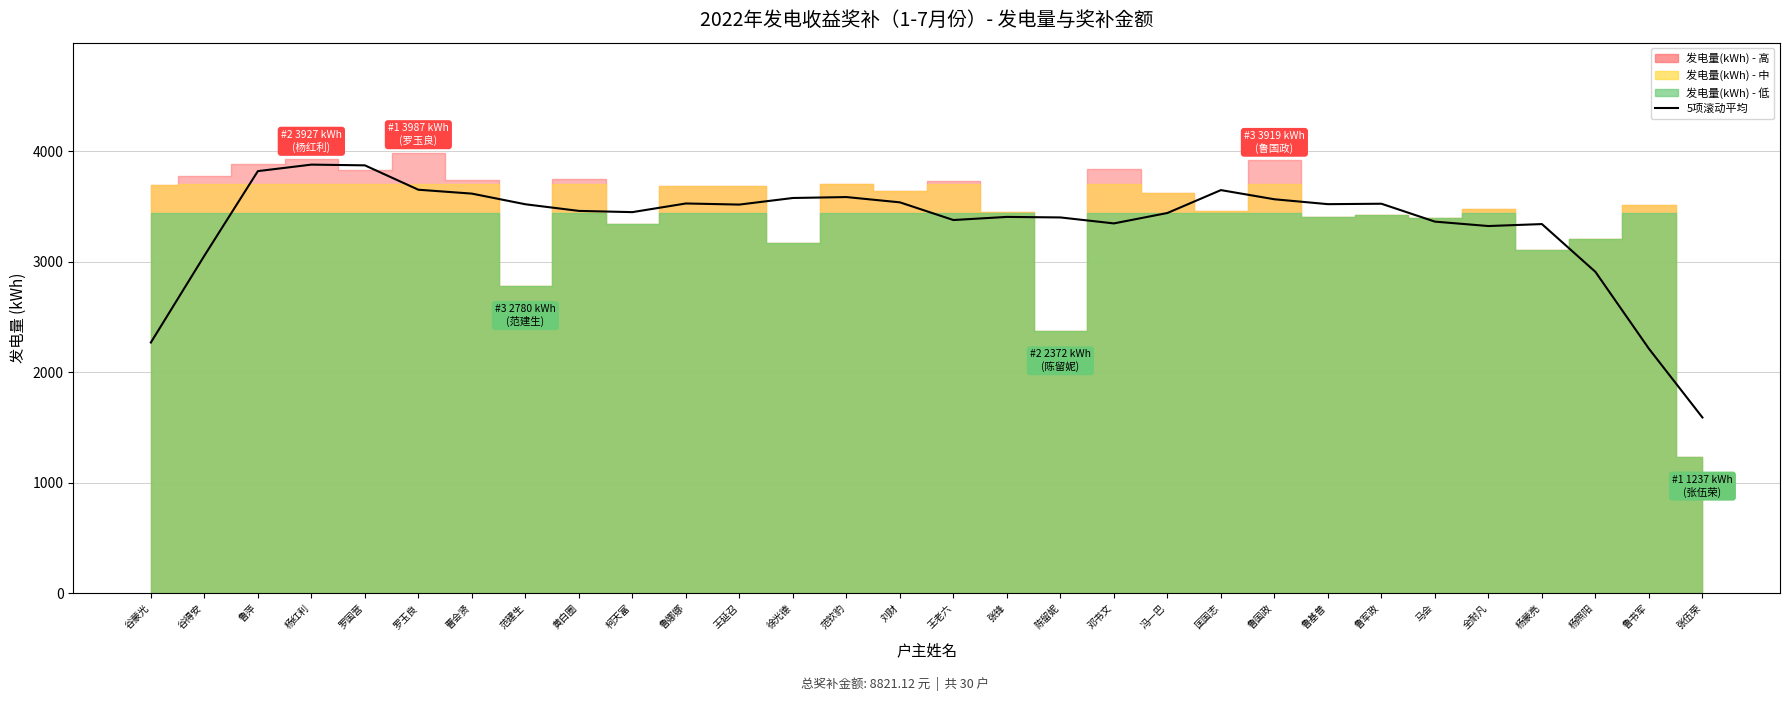

The chart shows a value of 5534.4 at 鲁军政. True or false?

False